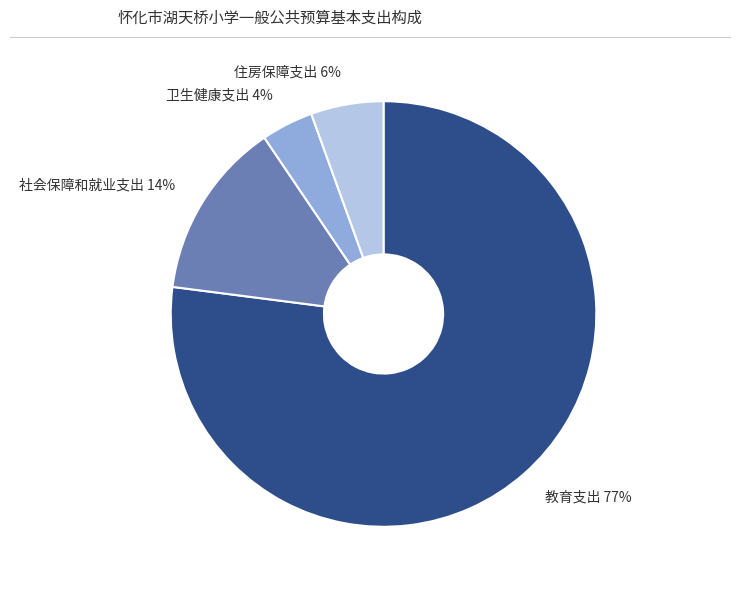

Does 社会保障和就业支出 represent more than half of the total?

No